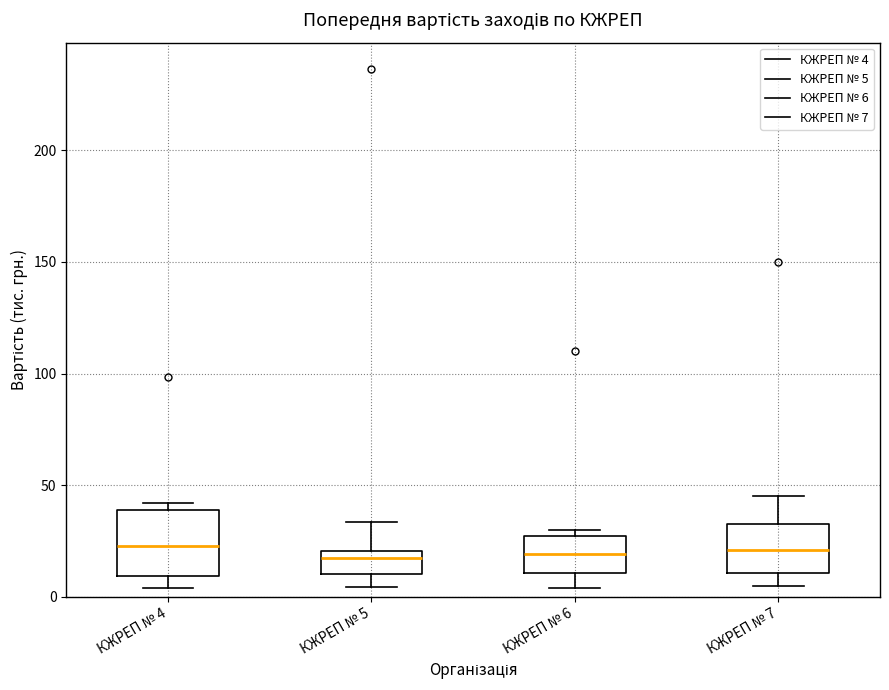

Where does the median line of the box for КЖРЕП № 4 sit on the y-axis? The values are not printed on the chart, so give them approximately, as read against the axis.

25